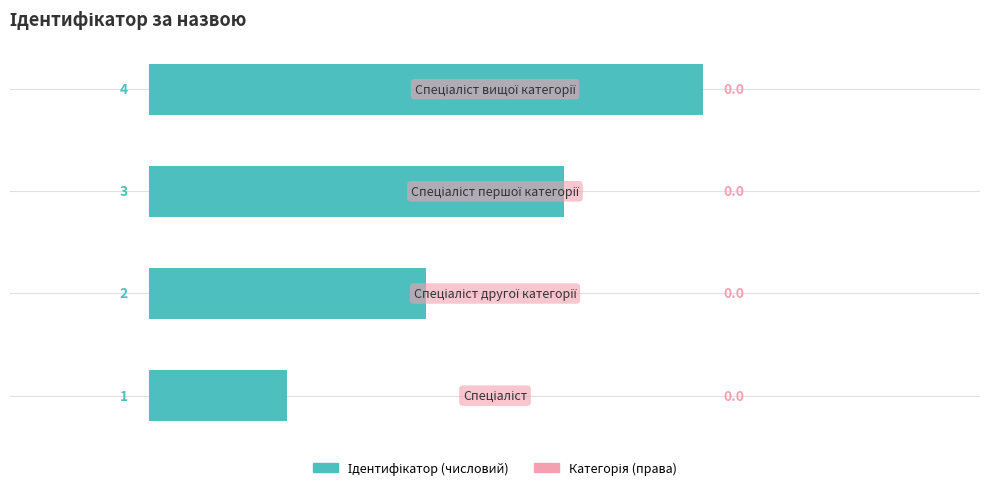

How many bars are there in total?

4